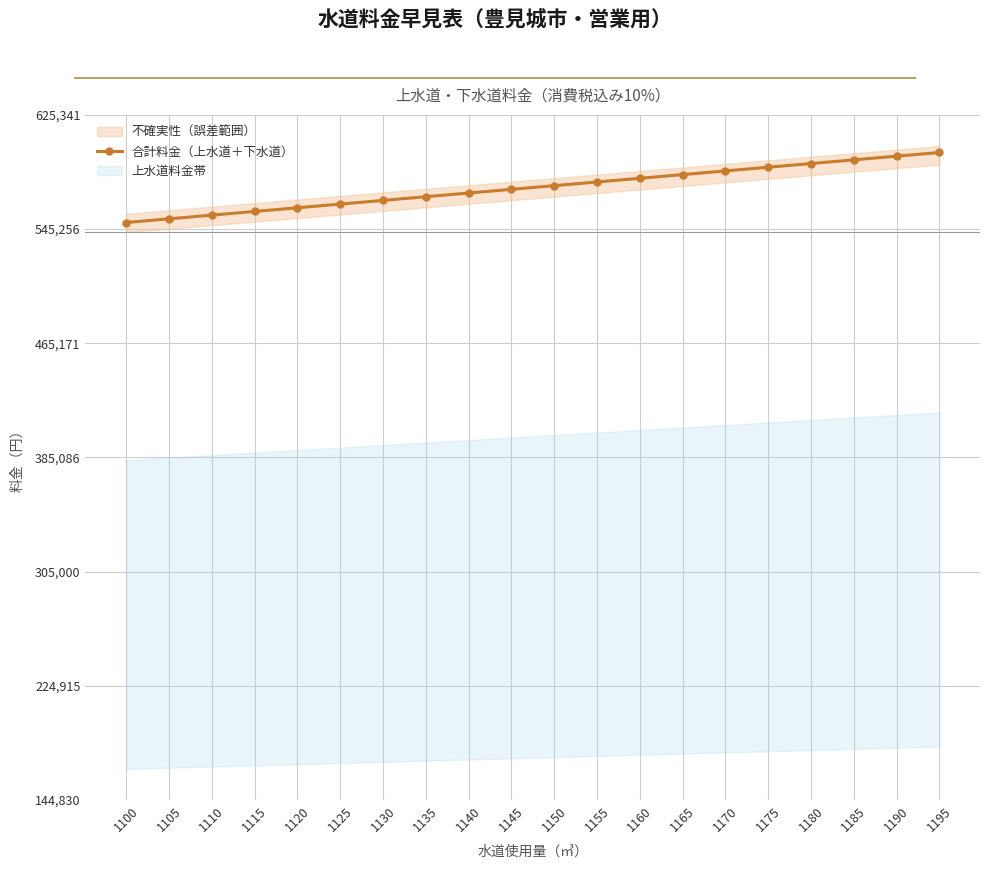

At which label does the data first exceed 575707?

1155